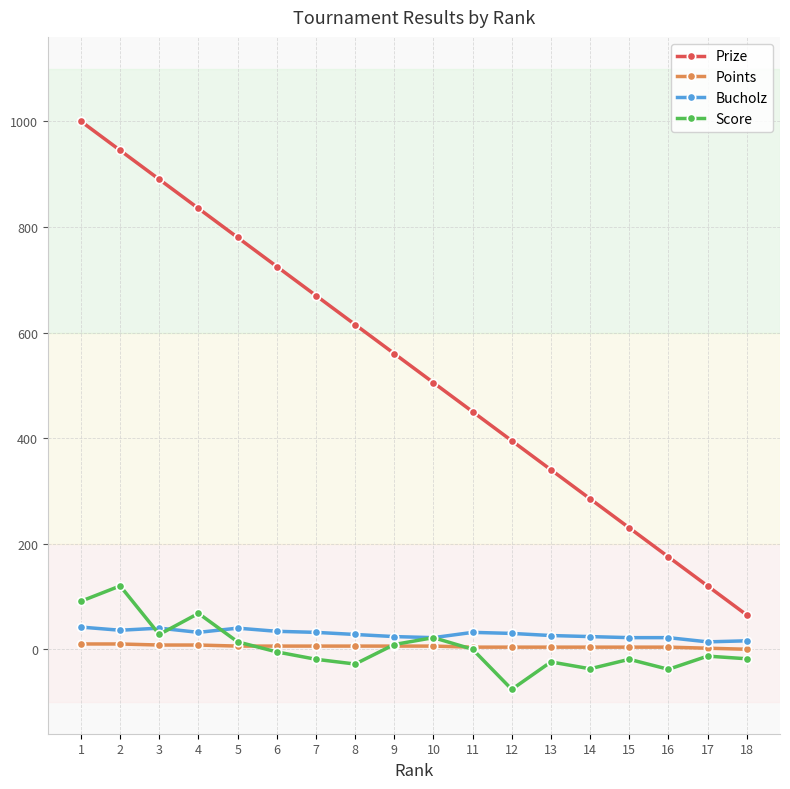

True or false: Prize and Points intersect in this chart.

False